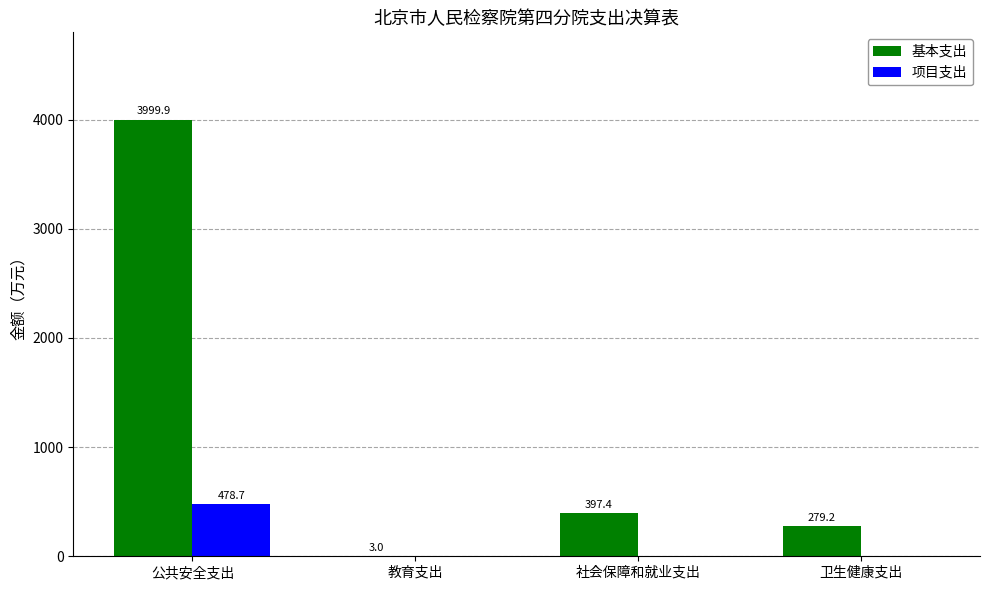

Are the bars horizontal?

No